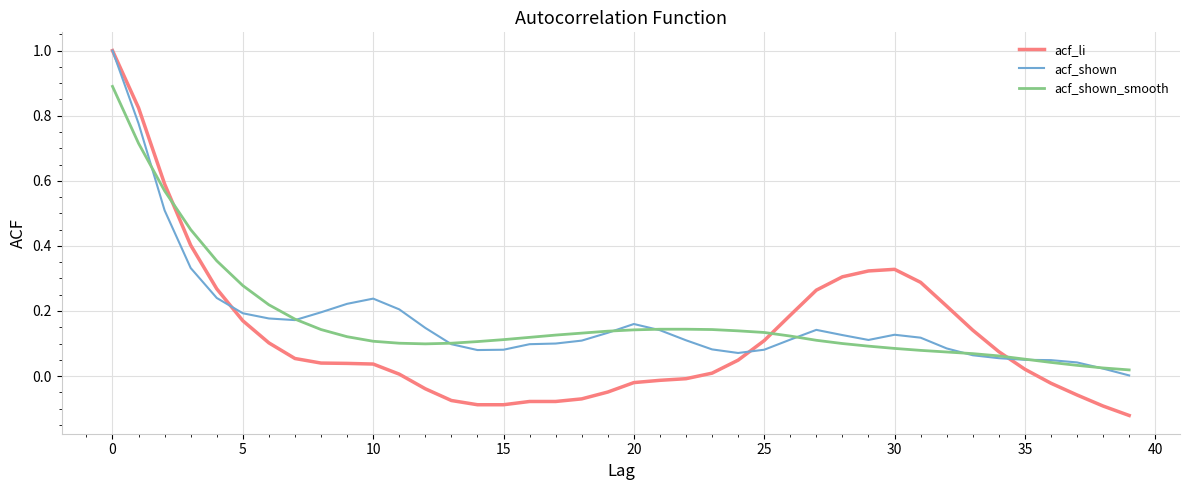

Which series has the largest range (max minus min)?

acf_li